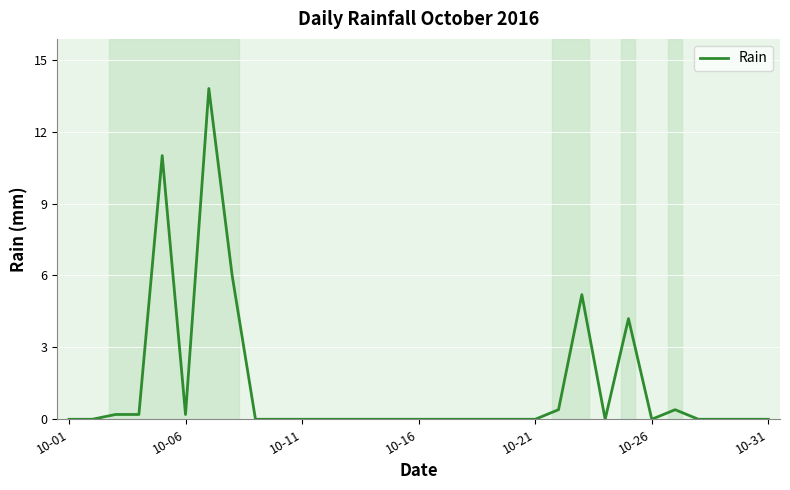

What is the greatest value displayed?

13.8